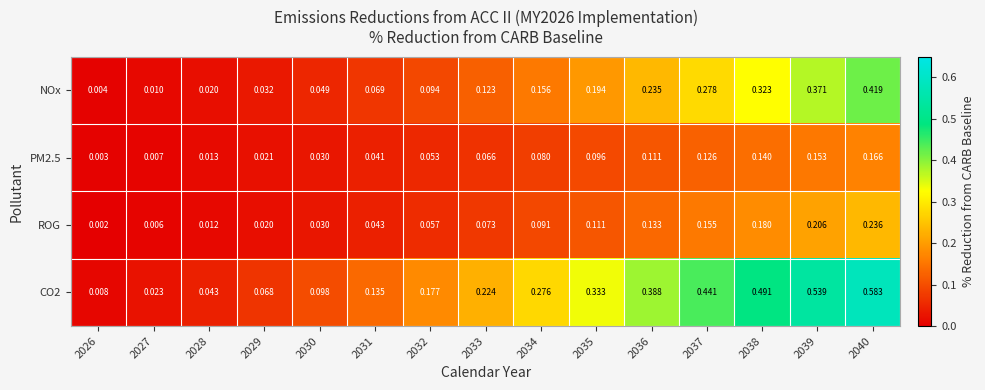

Is the value of CO2 at 2030 greater than the value of PM2.5 at 2039?

No